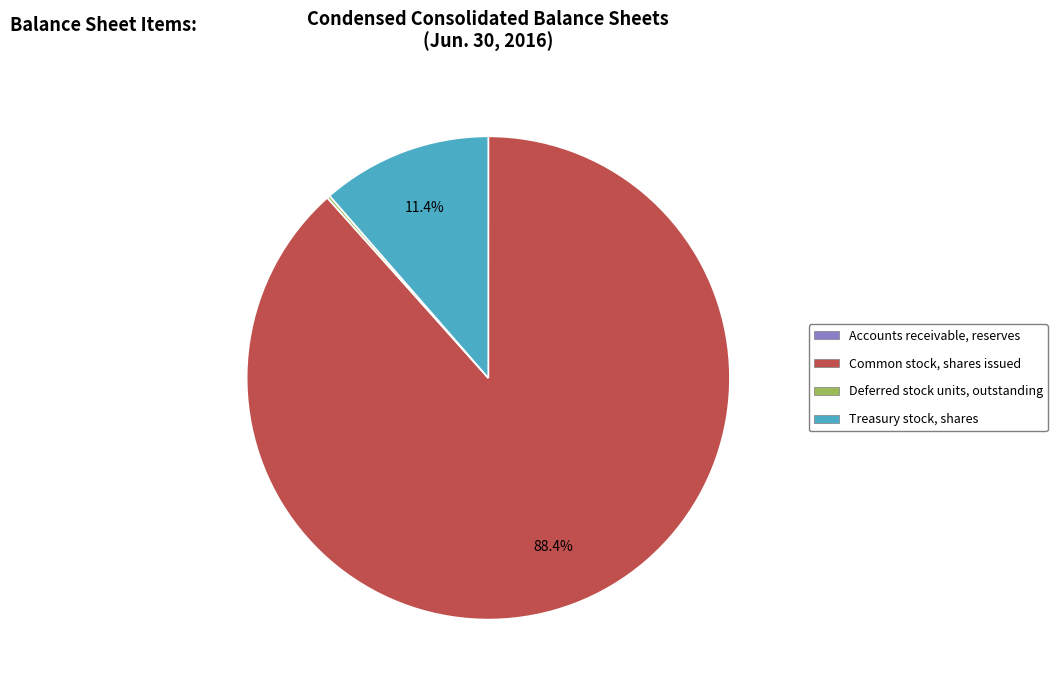

True or false: Common stock, shares issued accounts for 97% of the total.

False